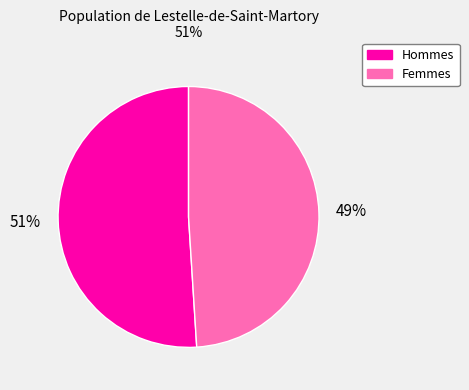

What percentage is the Femmes slice, to the nearest percent?

49%